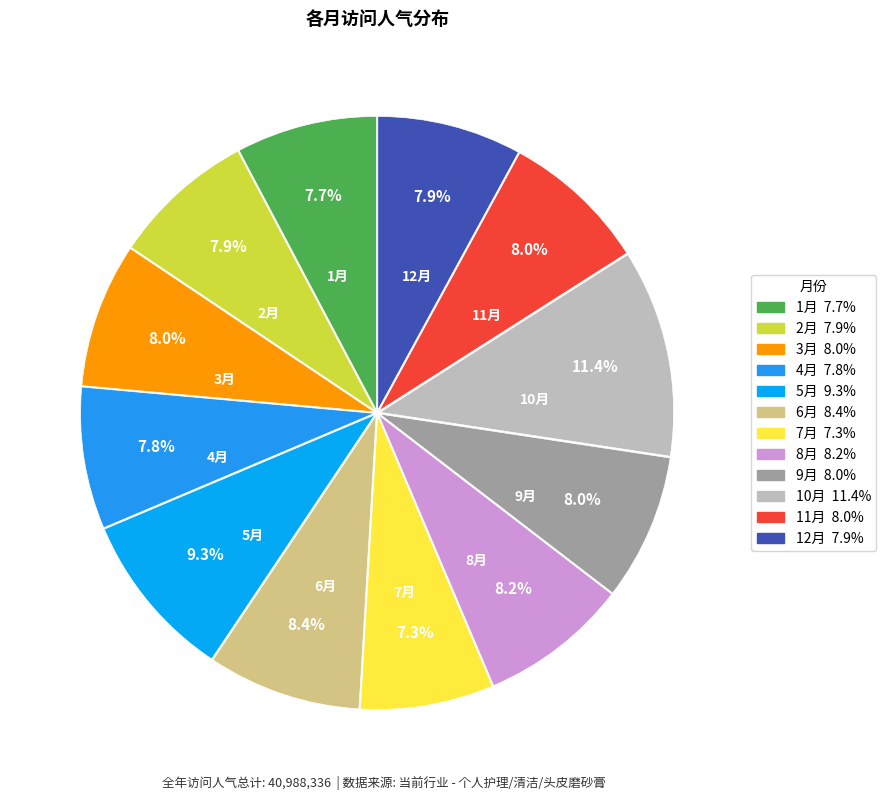

The 4月 slice represents 15% of the pie. True or false?

False